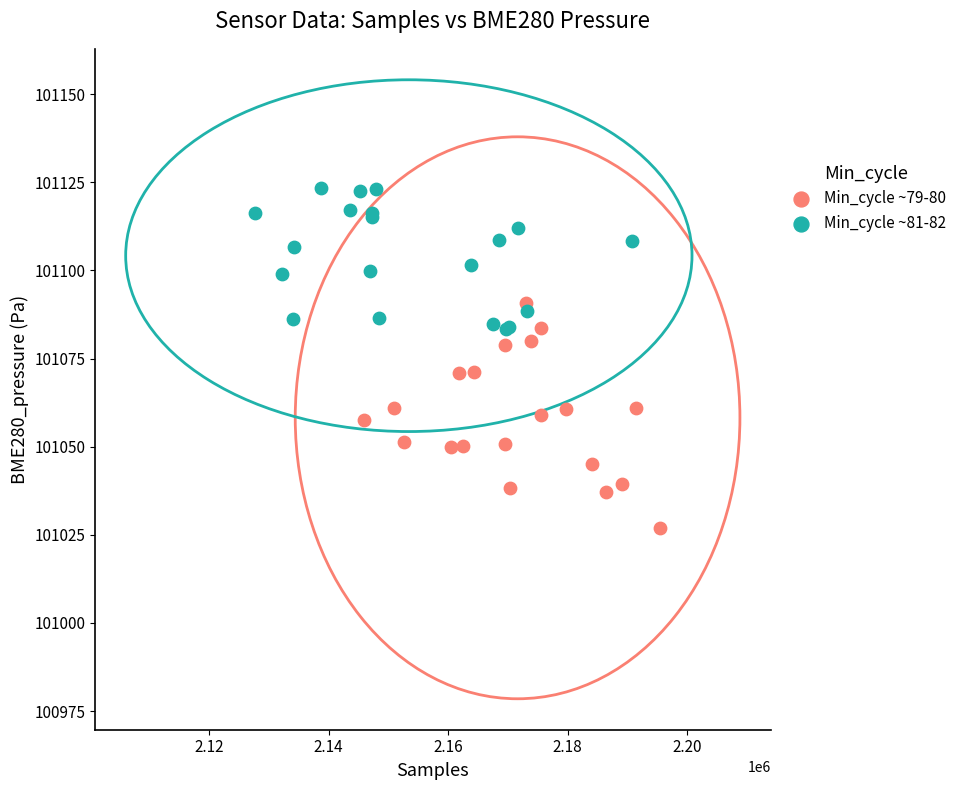

Which series contains the lowest Y value?

Min_cycle ~79-80